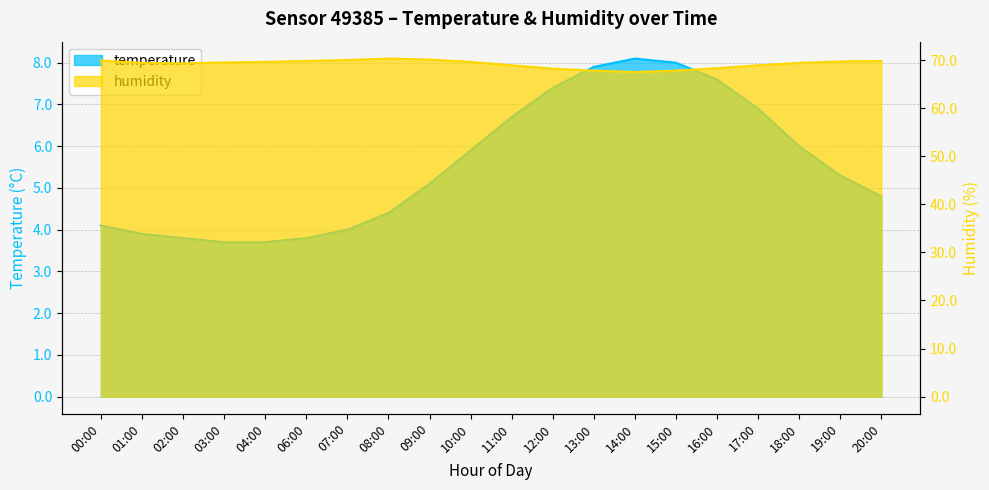

True or false: temperature and humidity cross at least once.

False